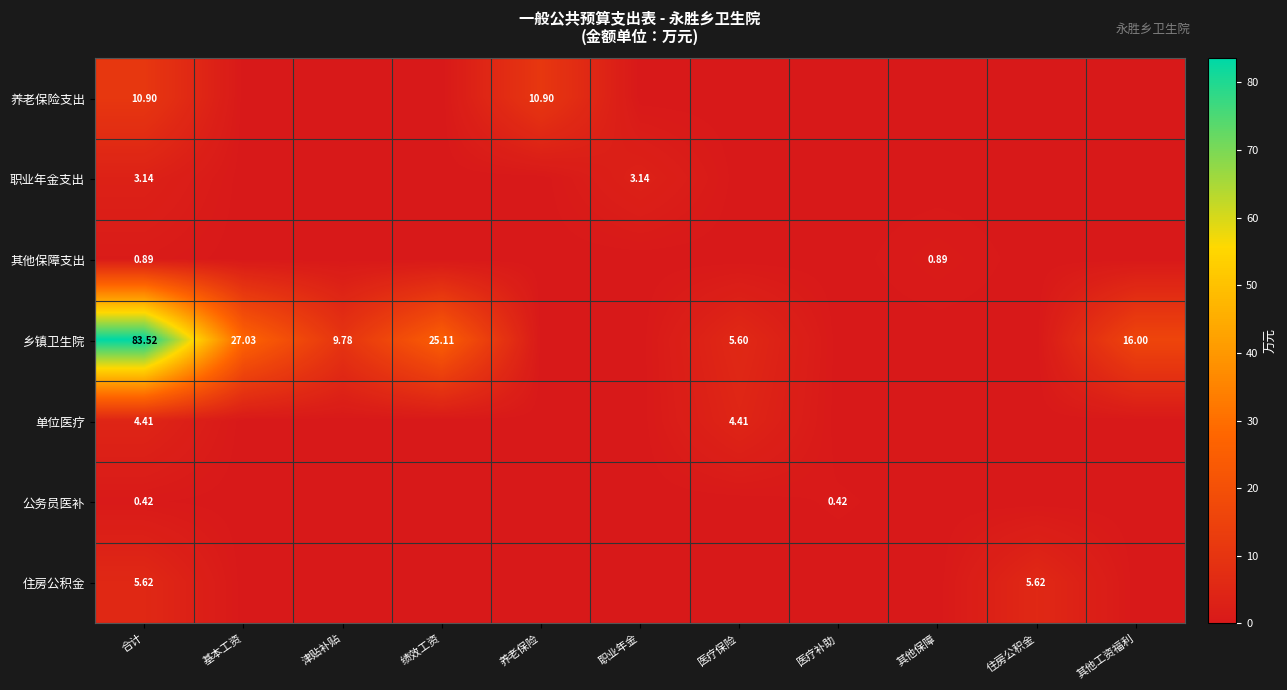

Is the value of 乡镇卫生院 at 其他工资福利 greater than the value of 职业年金支出 at 合计?

Yes